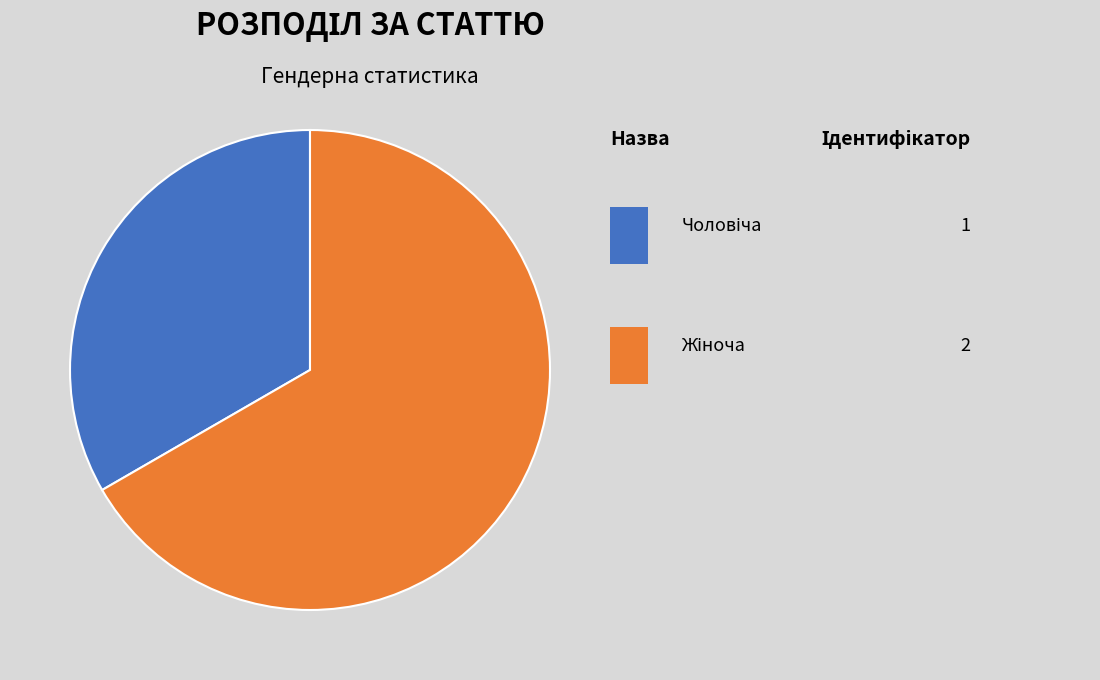

Is there a majority slice in this chart?

Yes